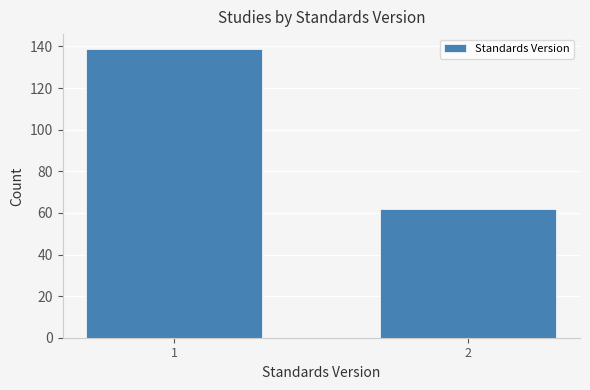

Reading left to right, transcribe all the data shown in this chart.

139	62